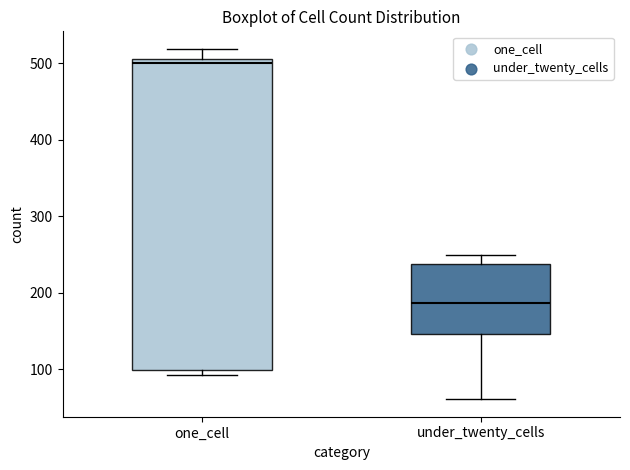

Which box's median line is the lowest?

under_twenty_cells